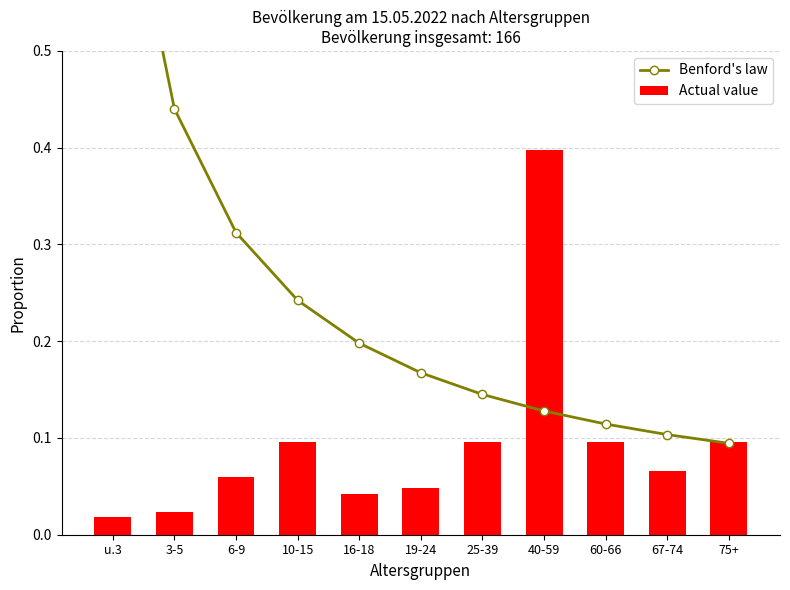

What value does the Benford's law series have at 25-39?

0.1